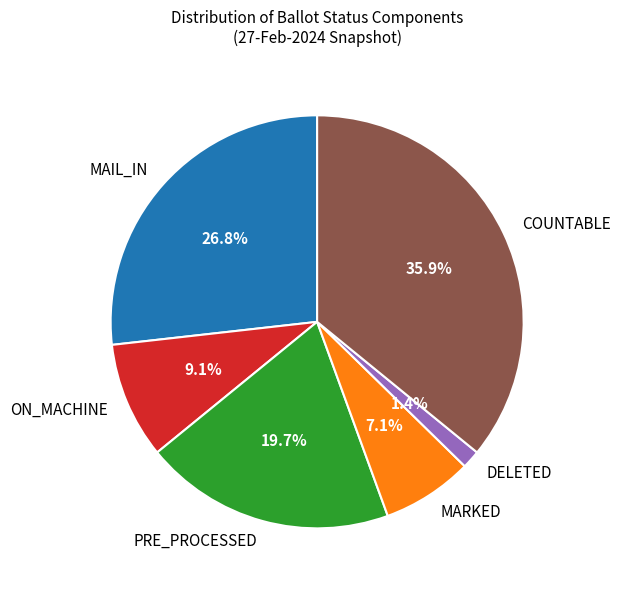

Rank the categories by value from lowest to highest.

DELETED, MARKED, ON_MACHINE, PRE_PROCESSED, MAIL_IN, COUNTABLE